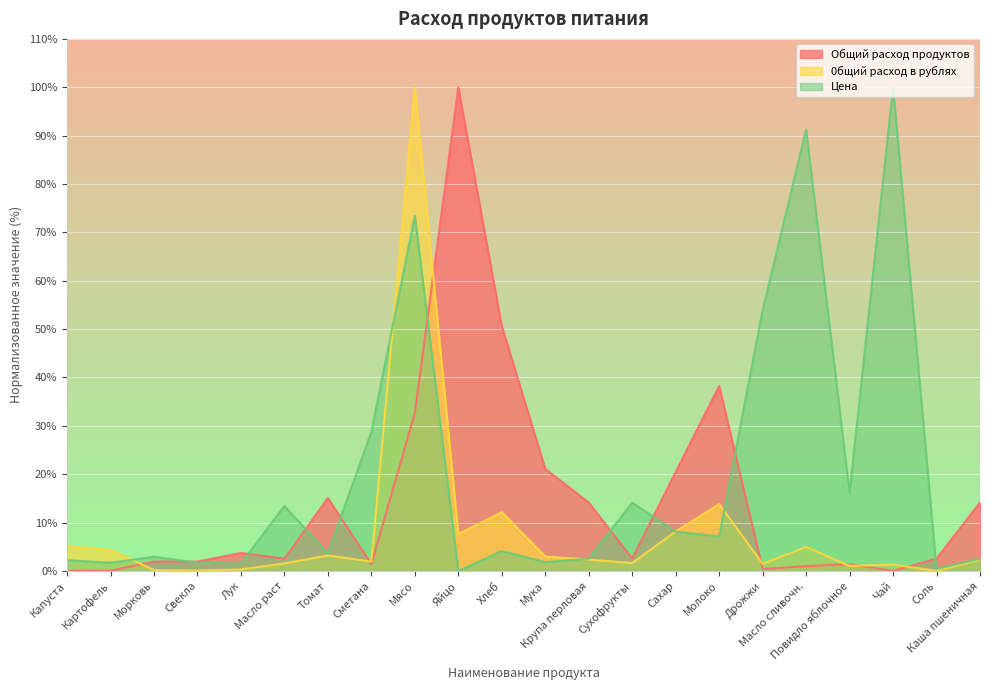

In Цена, how many points are higher than both neighbors (excluding endpoints)?

7